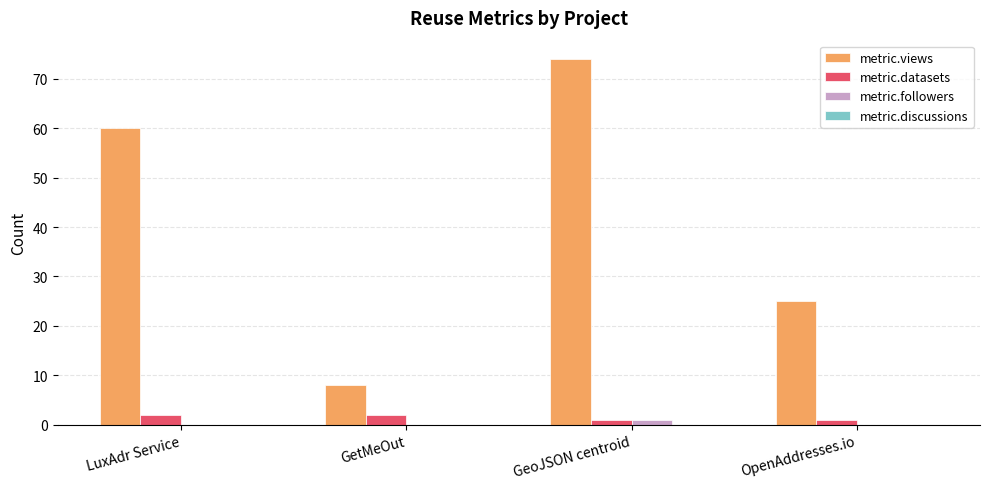

Reading left to right, extract all data points from this chart.

metric.views: LuxAdr Service=60	GetMeOut=8	GeoJSON centroid=74	OpenAddresses.io=25
metric.datasets: LuxAdr Service=2	GetMeOut=2	GeoJSON centroid=1	OpenAddresses.io=1
metric.followers: LuxAdr Service=0	GetMeOut=0	GeoJSON centroid=1	OpenAddresses.io=0